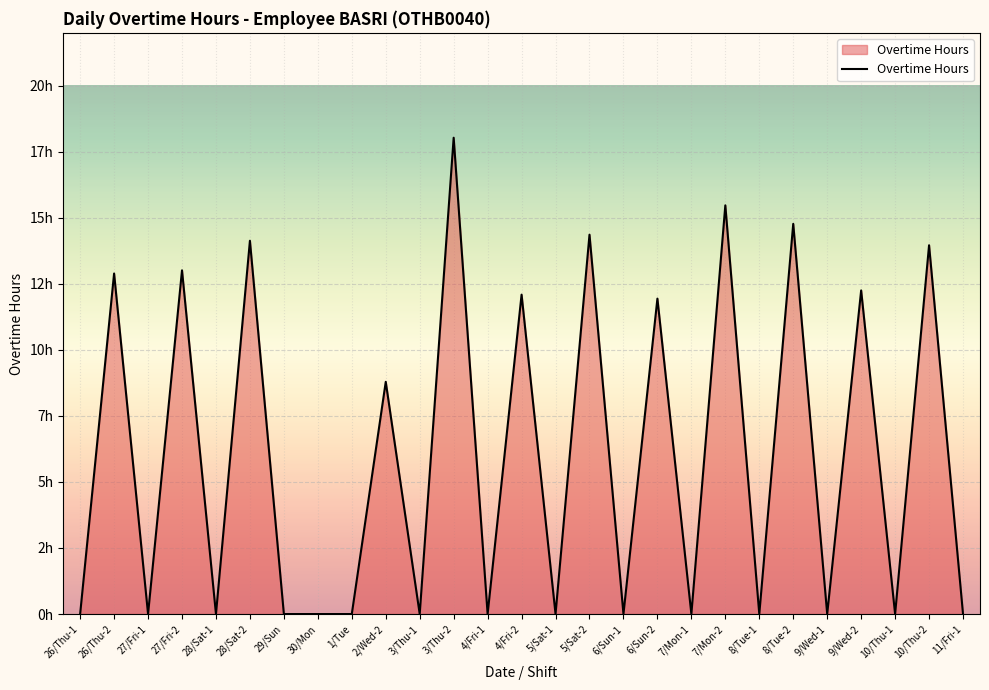

Where is the first local minimum?

27/Fri-1